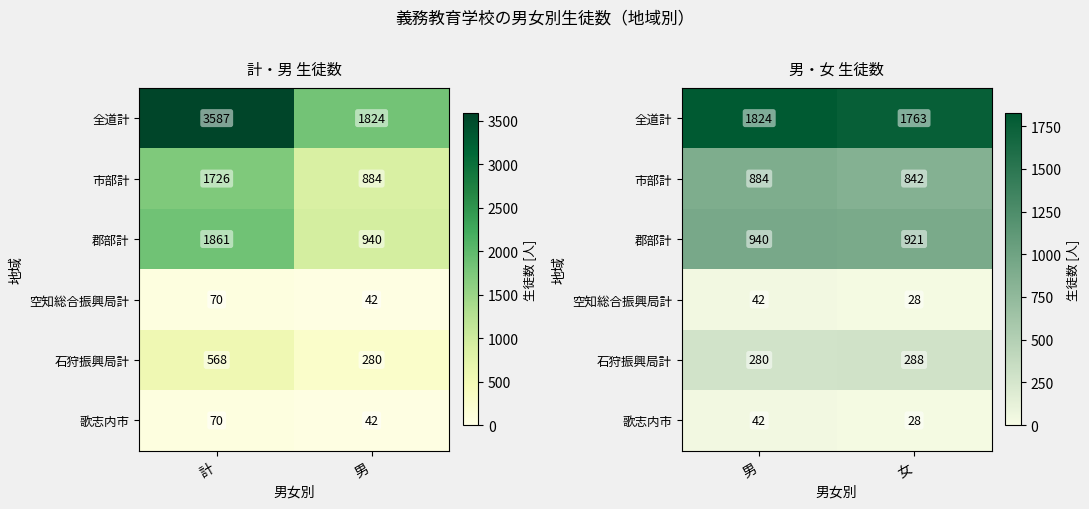

What is the difference between the maximum and minimum values in the 郡部計 series?

19